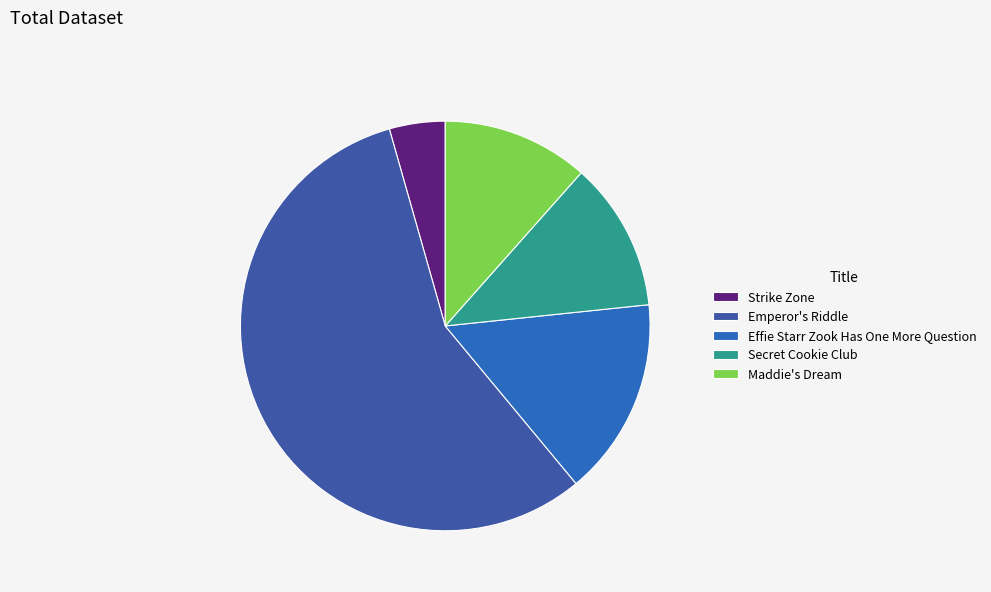

Rank the categories by value from highest to lowest.

Emperor's Riddle, Effie Starr Zook Has One More Question, Secret Cookie Club, Maddie's Dream, Strike Zone